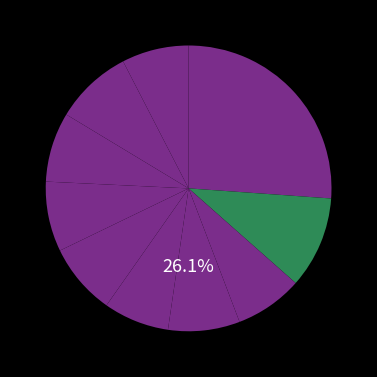

To the nearest percent, what is the combined percentage of pct85 and pct75?

17%